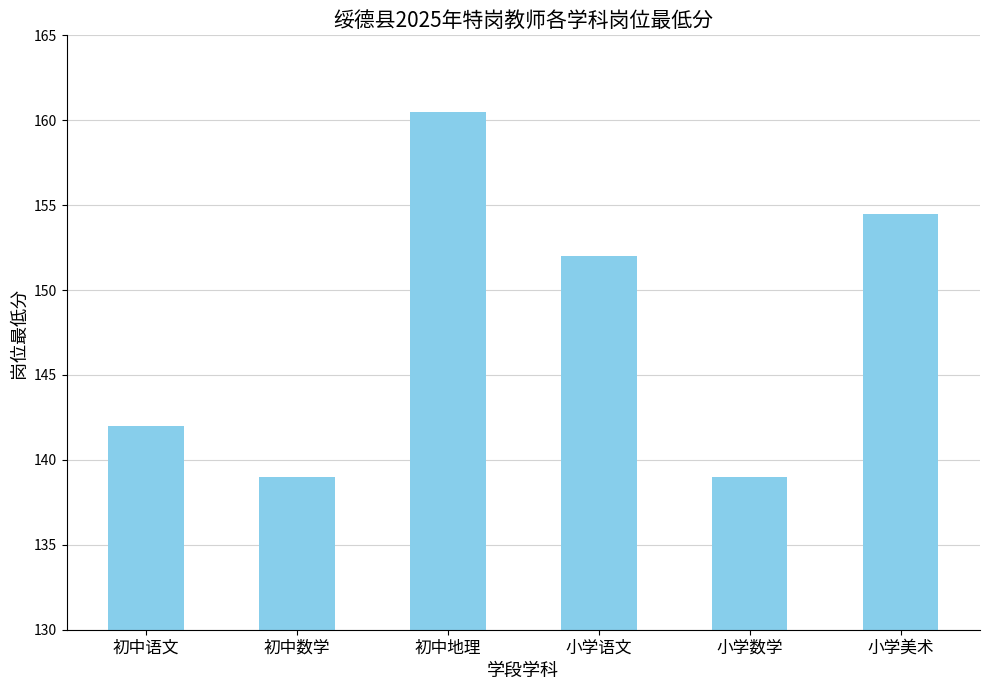

What is the label of the 1st bar from the left?

初中语文